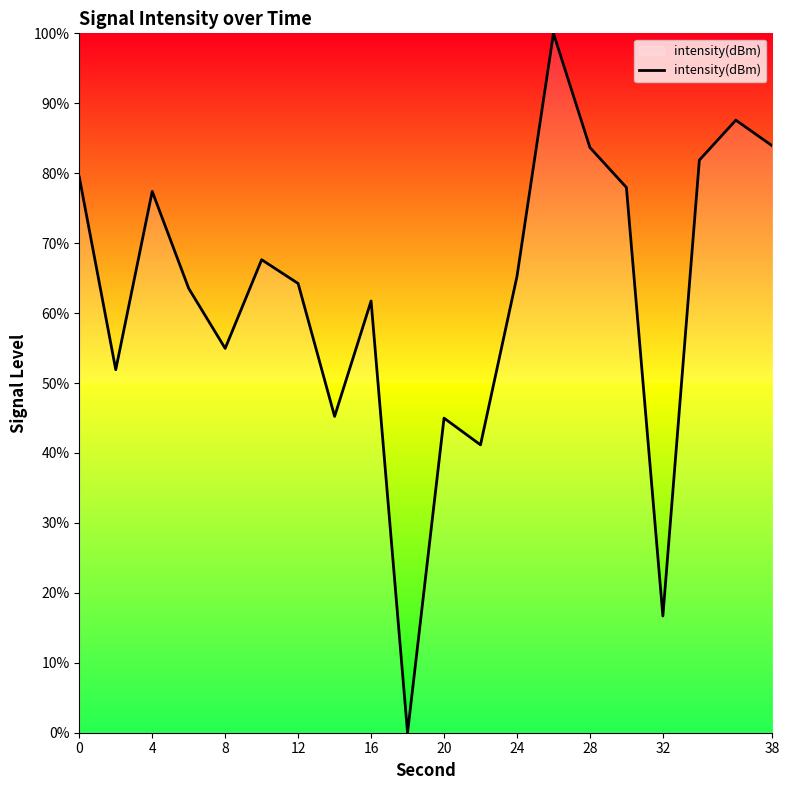

What is the maximum value shown in the chart?

100.0